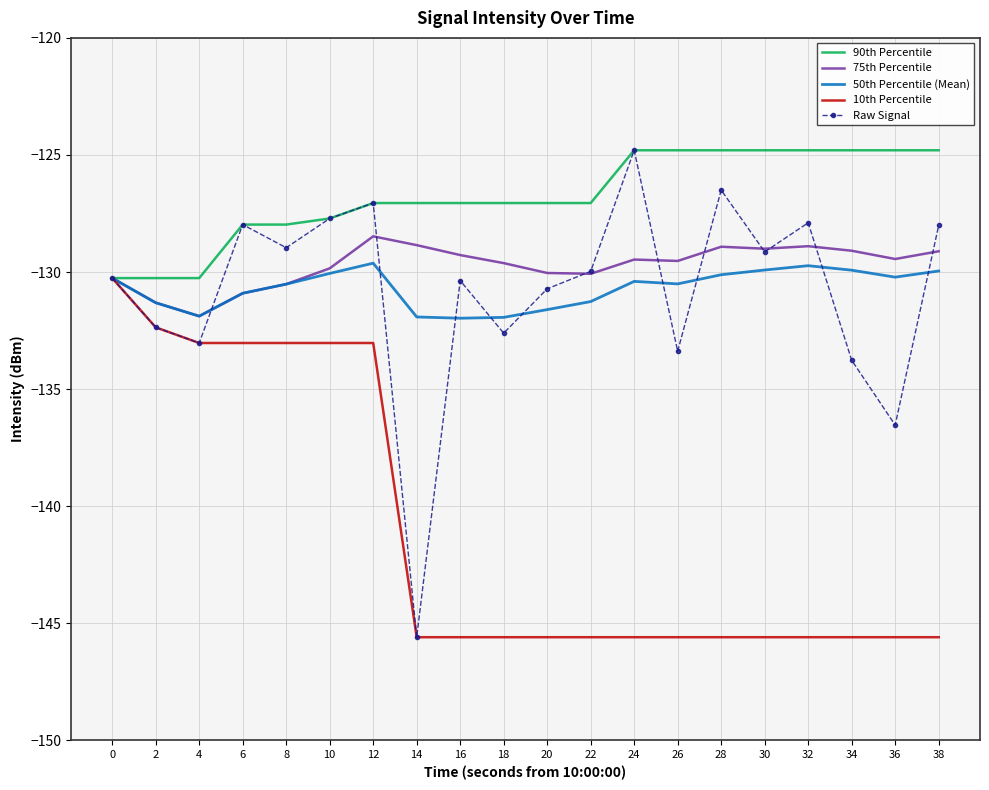

Between 10 and 30, which series saw the biggest shift?

10th Percentile